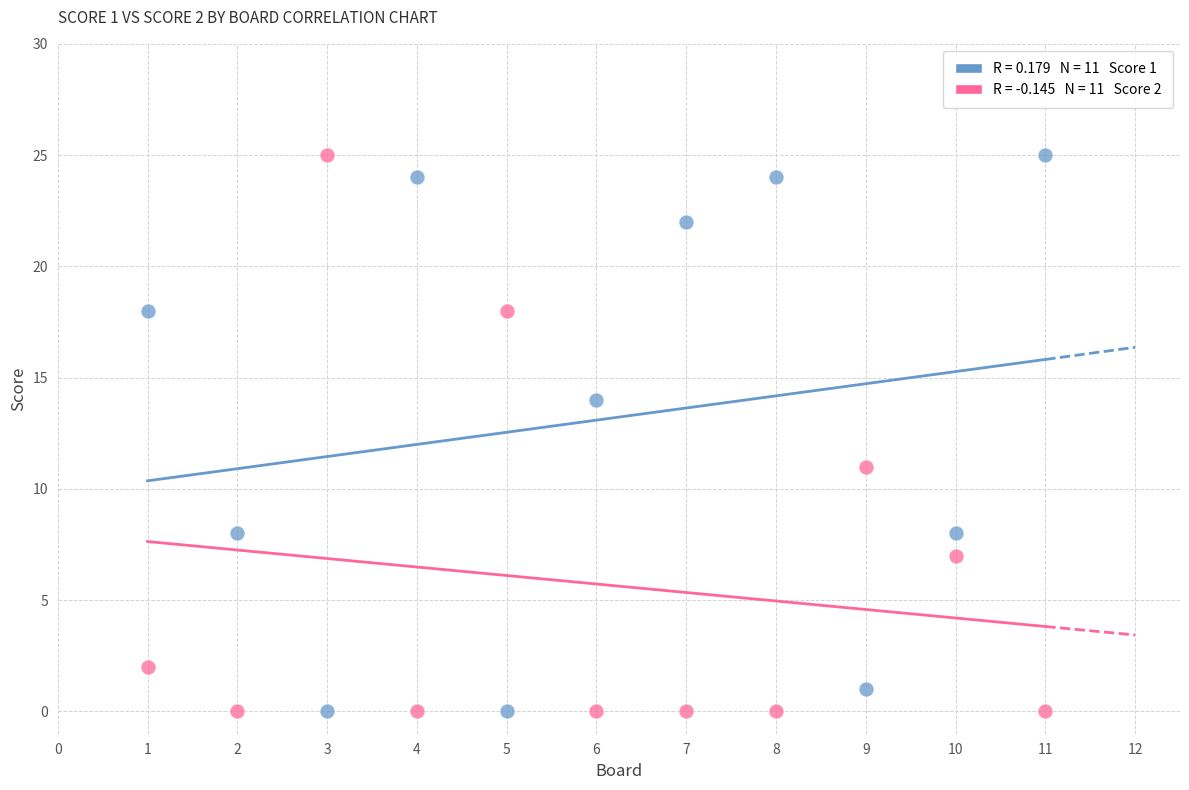

Across all series, what Y value is closest to 12?

11